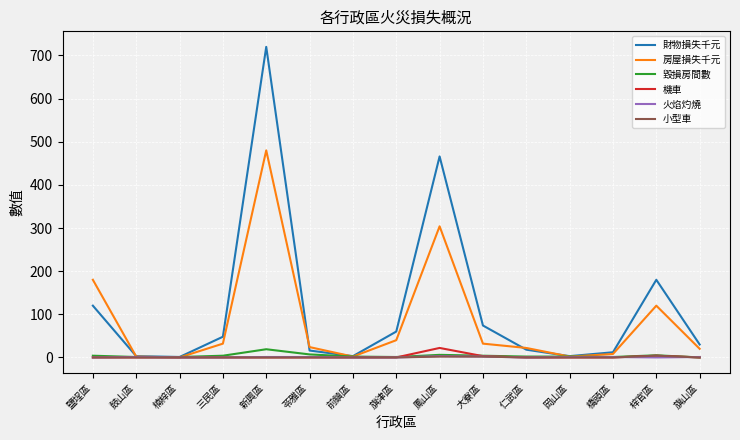

True or false: 機車 has a value of 0 at 楠梓區.

True